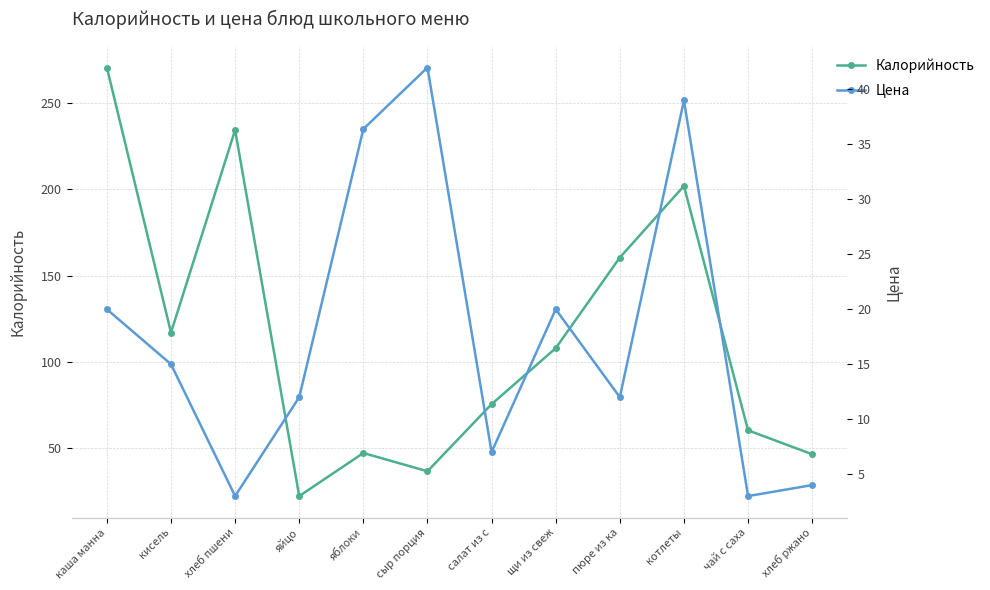

What is the label of the 4th point from the left?

яйцо